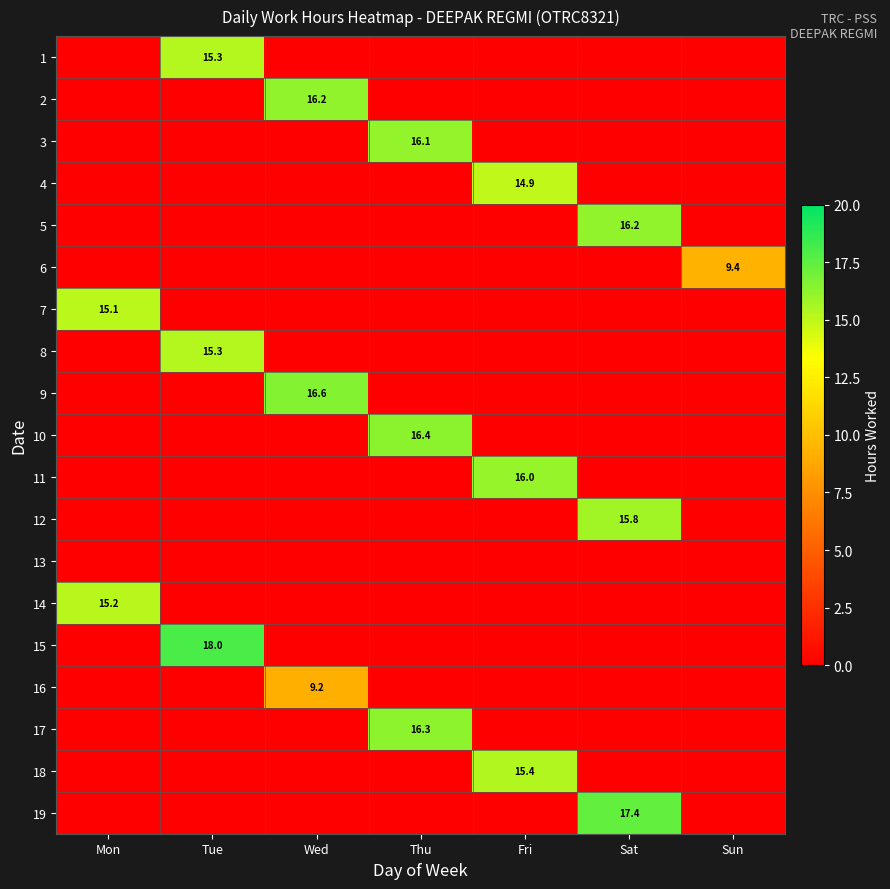

Between Mon and Sun, which is larger?

Mon